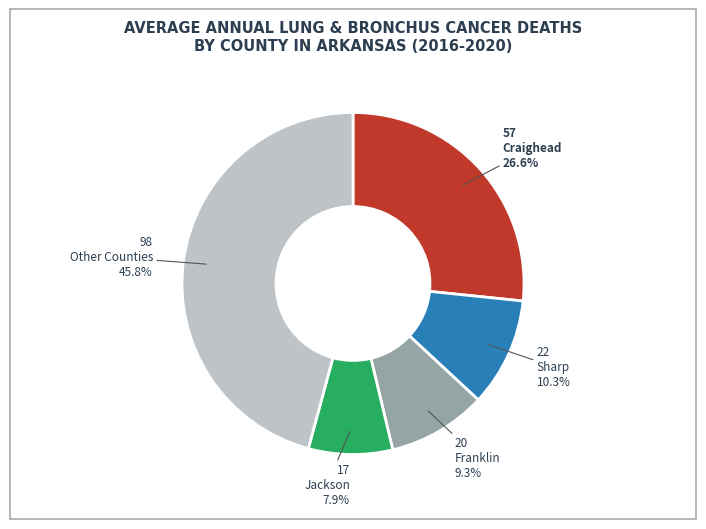

Does any single category account for the majority?

No